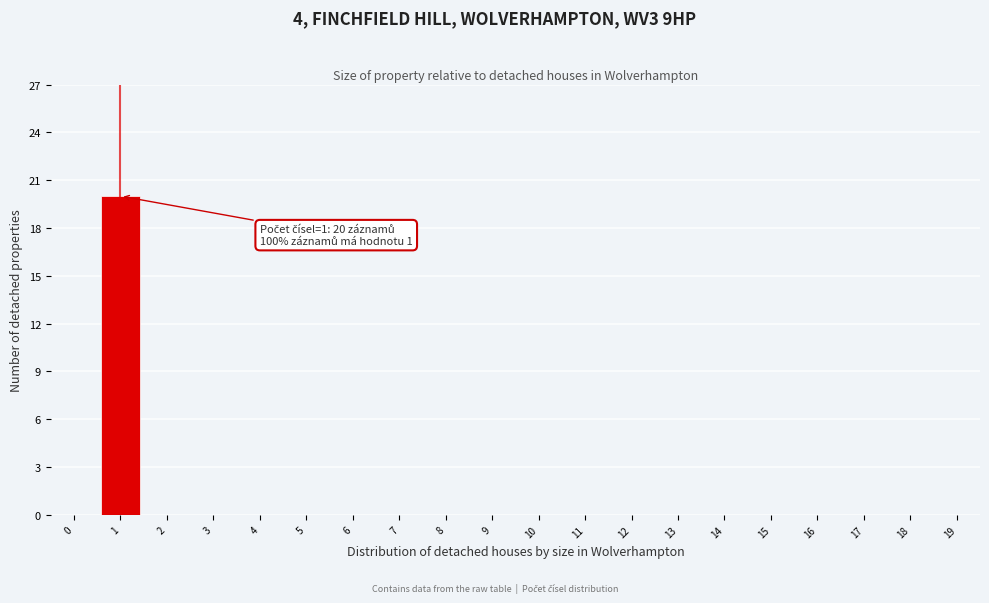

Reading right to left, transcribe all the data shown in this chart.

19=0	18=0	17=0	16=0	15=0	14=0	13=0	12=0	11=0	10=0	9=0	8=0	7=0	6=0	5=0	4=0	3=0	2=0	1=20	0=0